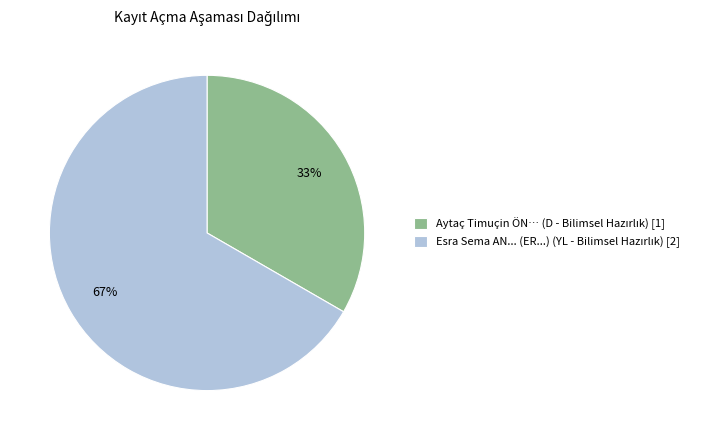

To the nearest percent, what is the average slice percentage?

50%